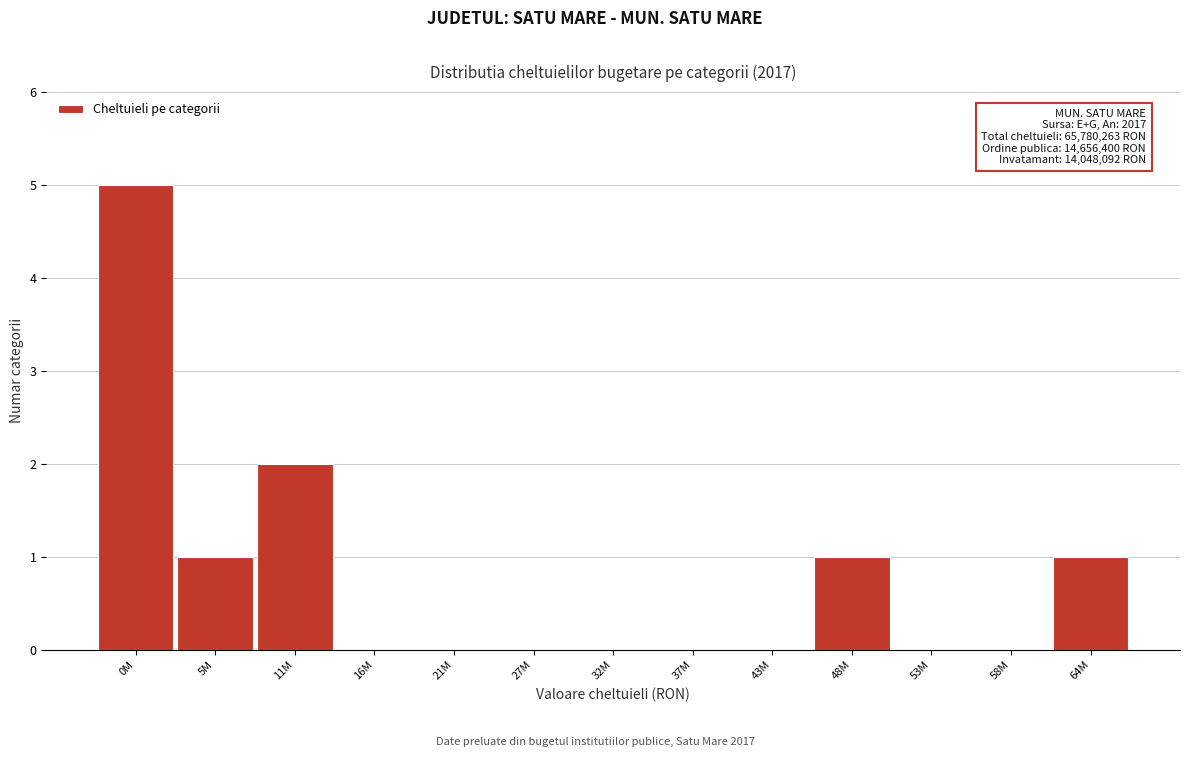

Reading right to left, extract all data points from this chart.

64M=1	58M=0	53M=0	48M=1	43M=0	37M=0	32M=0	27M=0	21M=0	16M=0	11M=2	5M=1	0M=5